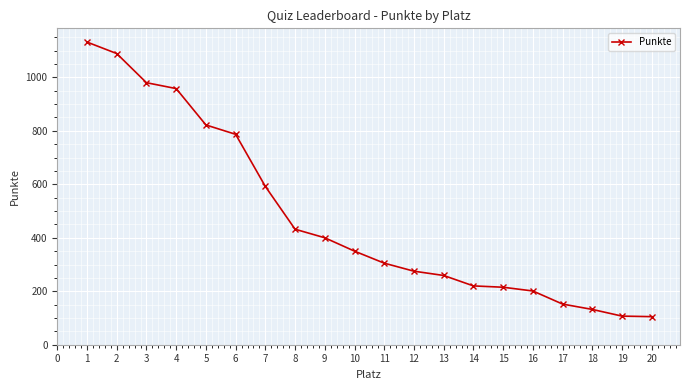

How many data points are less than 350?

10